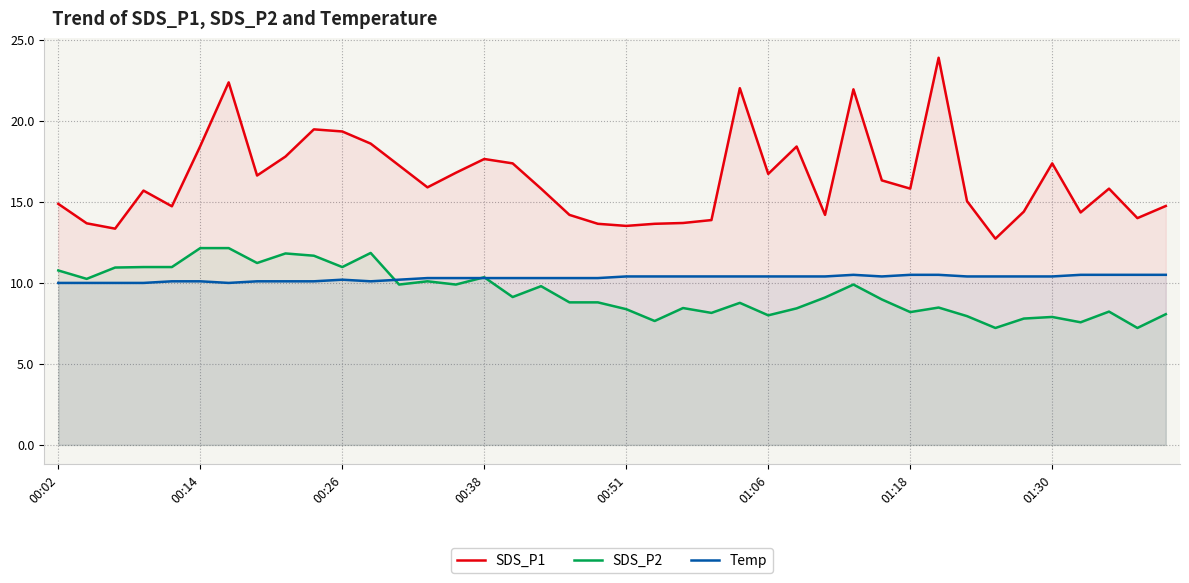

At which category does the chart reach its minimum across all series?

33